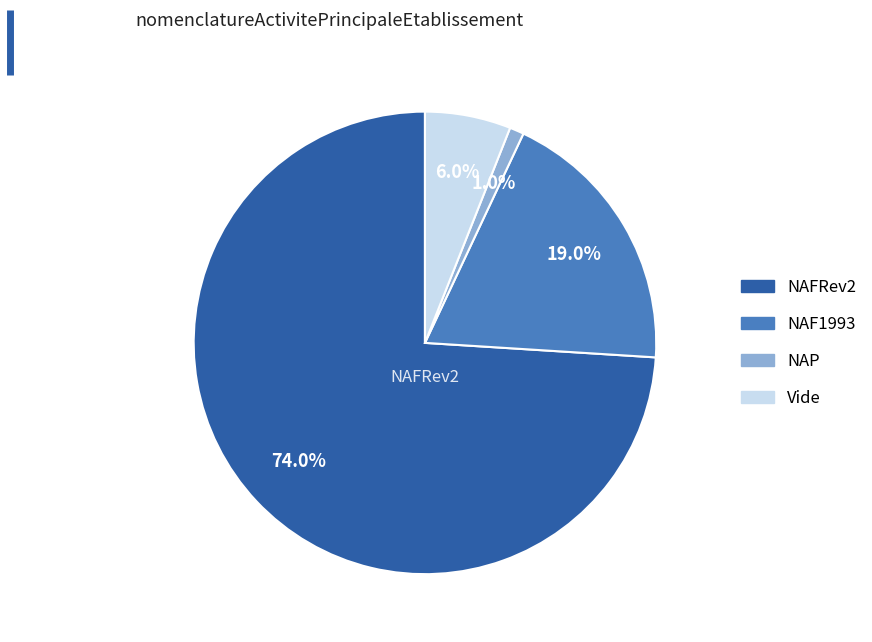

Does any single category account for the majority?

Yes